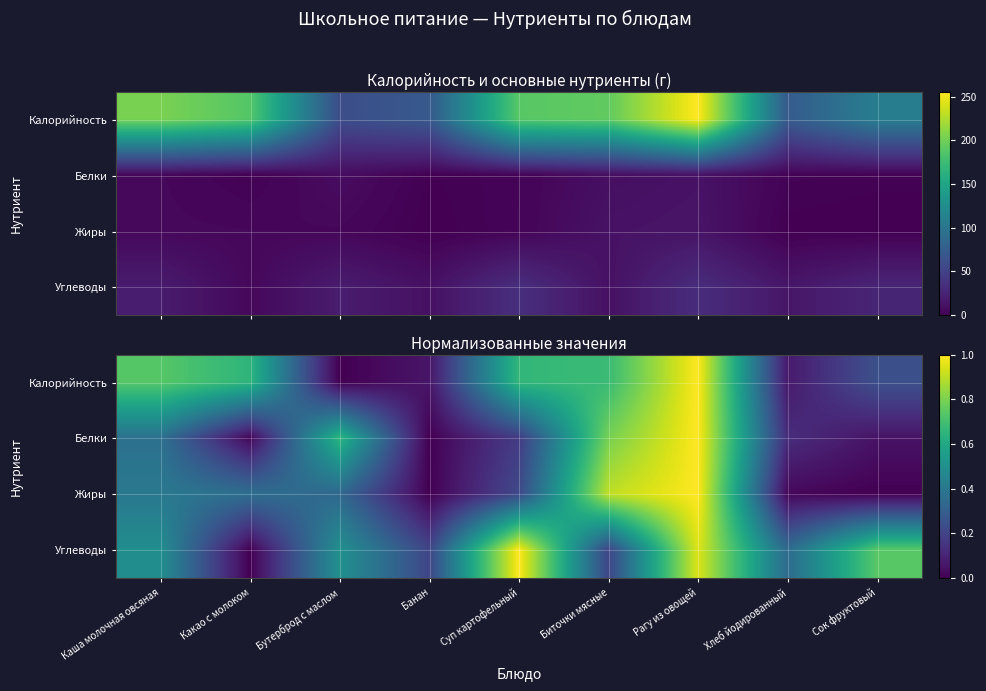

Which series has the widest spread of values?

Калорийность